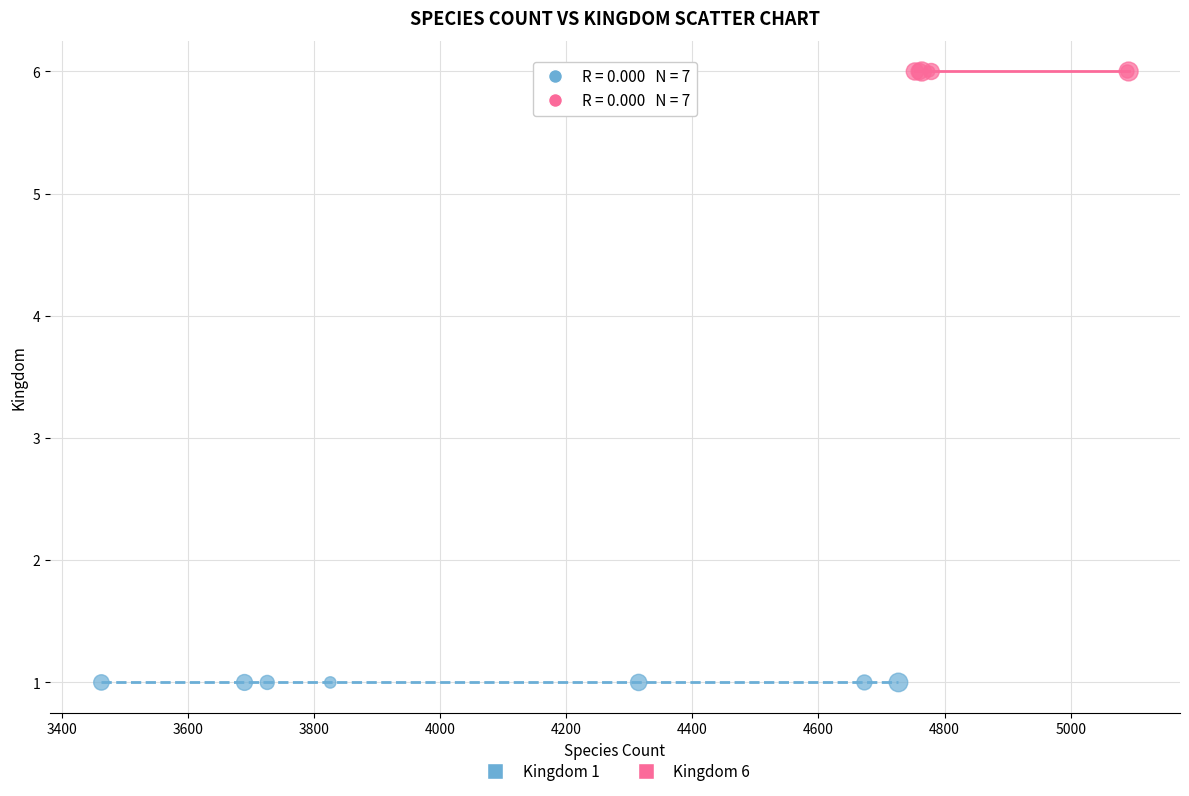

Which series contains the lowest Y value?

Kingdom 1